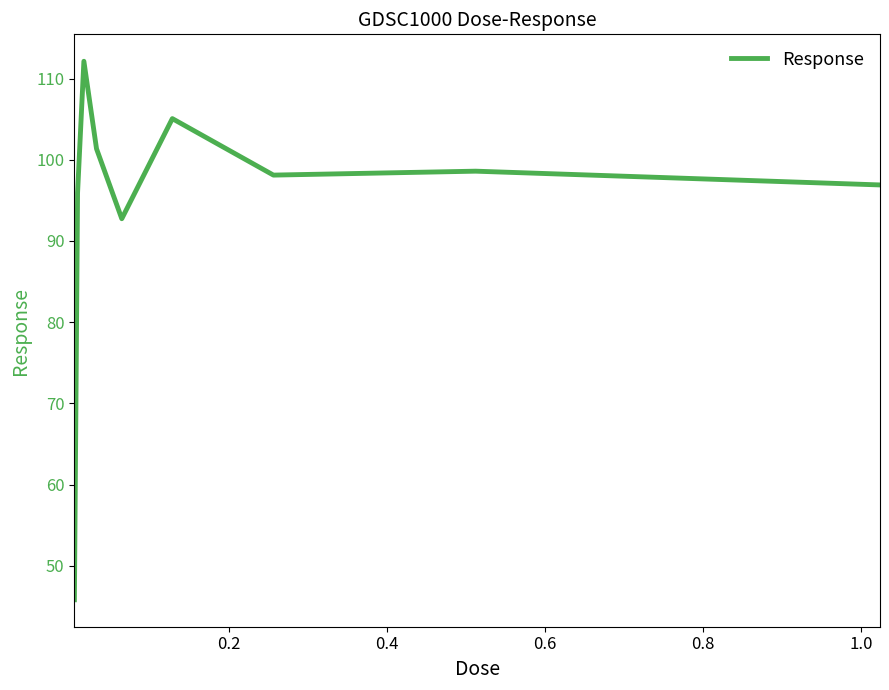

What is the difference between the maximum and minimum values?

66.3